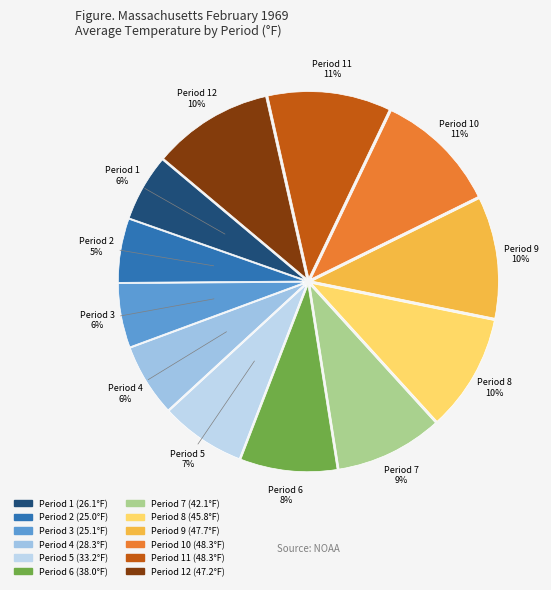

The Period 2 slice represents 5% of the pie. True or false?

True